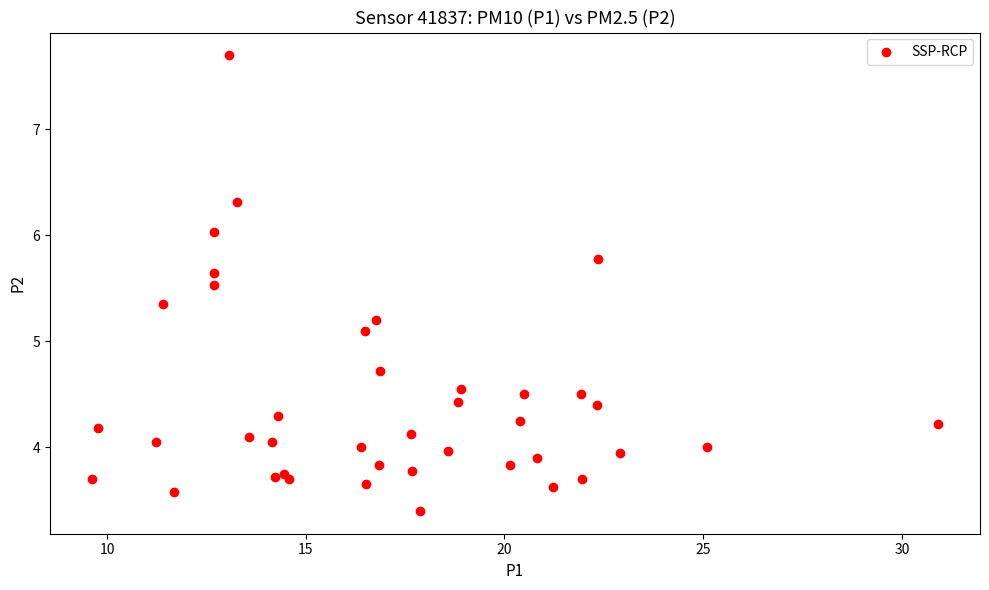

What Y value in the scatter plot is closest to 5?

5.1